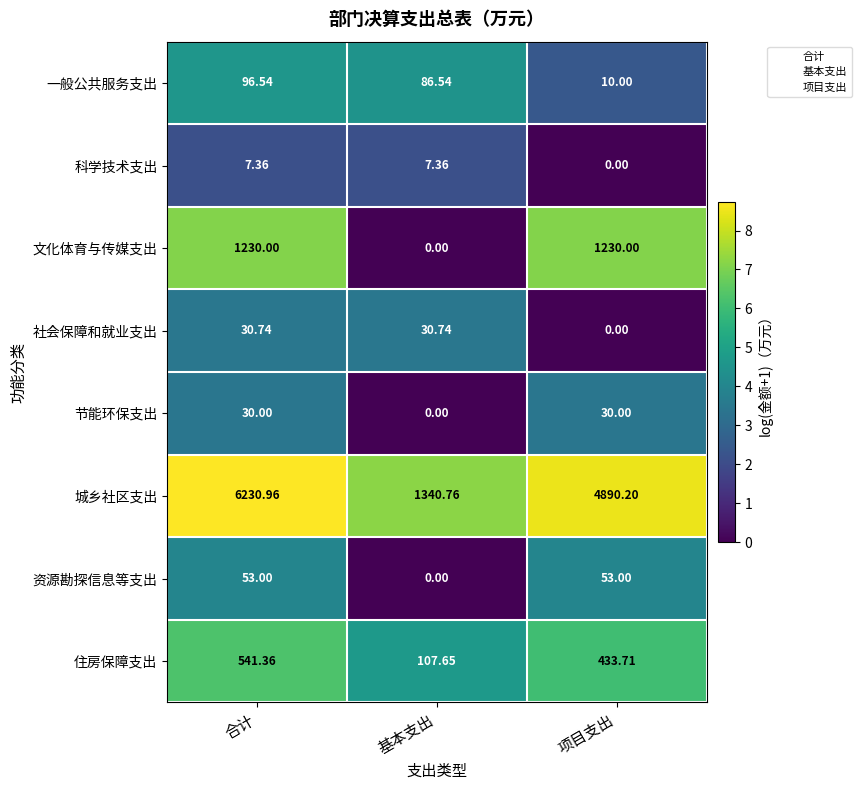

How many data points does each series have?

3